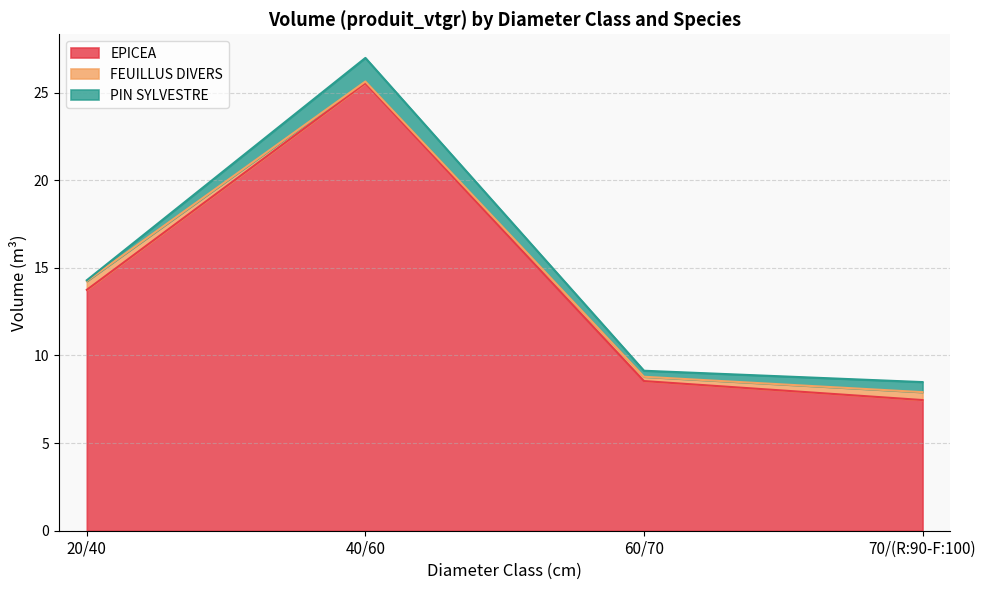

Which series has the largest total across all categories?

EPICEA